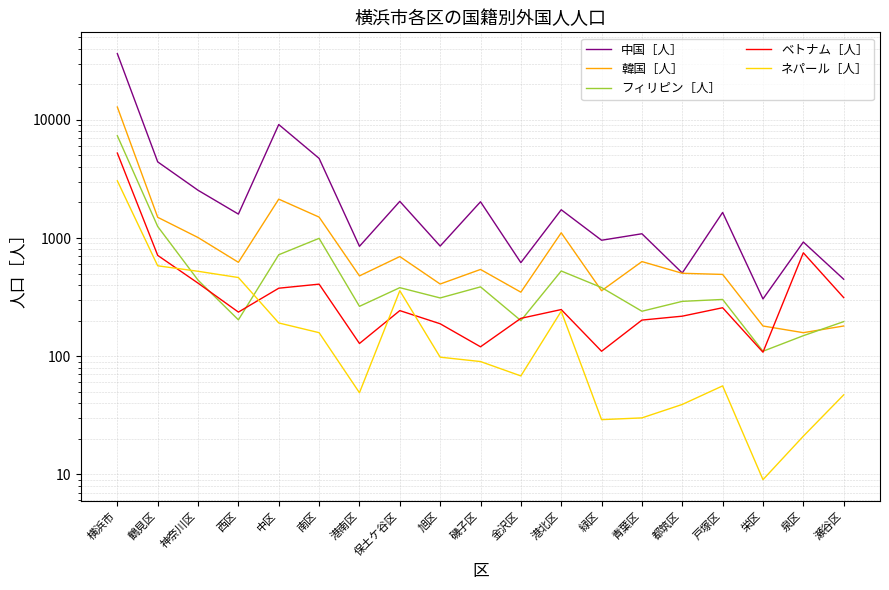

At how many categories does at least one series exceed 30793?

1